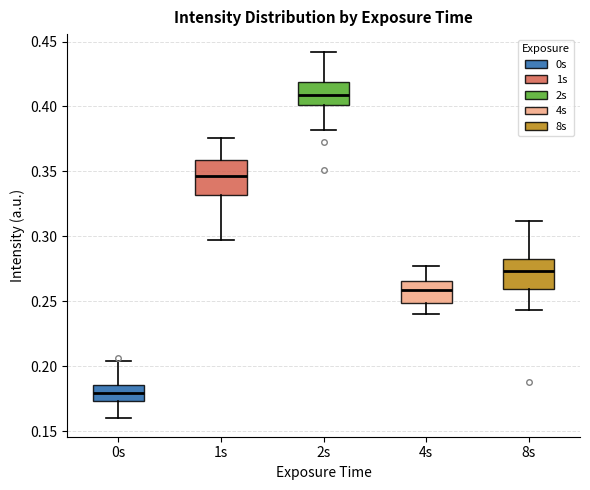

Where is the lower edge of the box for 8s on the y-axis? The values are not printed on the chart, so give them approximately, as read against the axis.

0.260